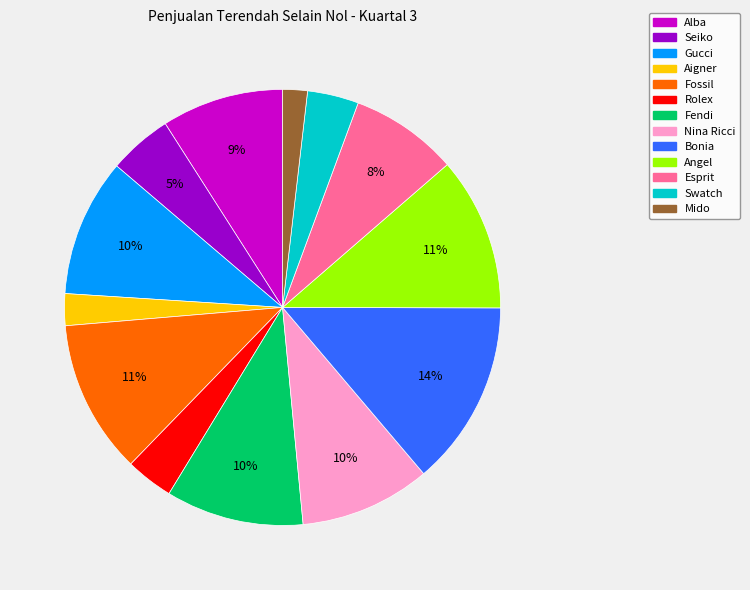

Approximately how many times larger is the value at Angel compared to Gucci?

1.1